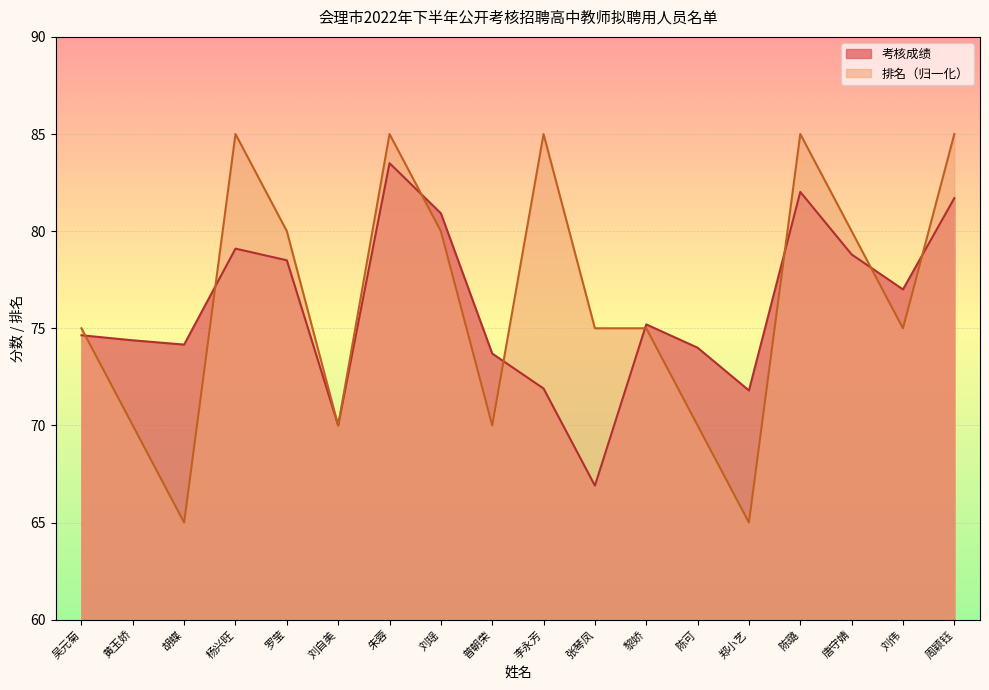

At which category does 排名 reach its first local peak?

杨兴旺